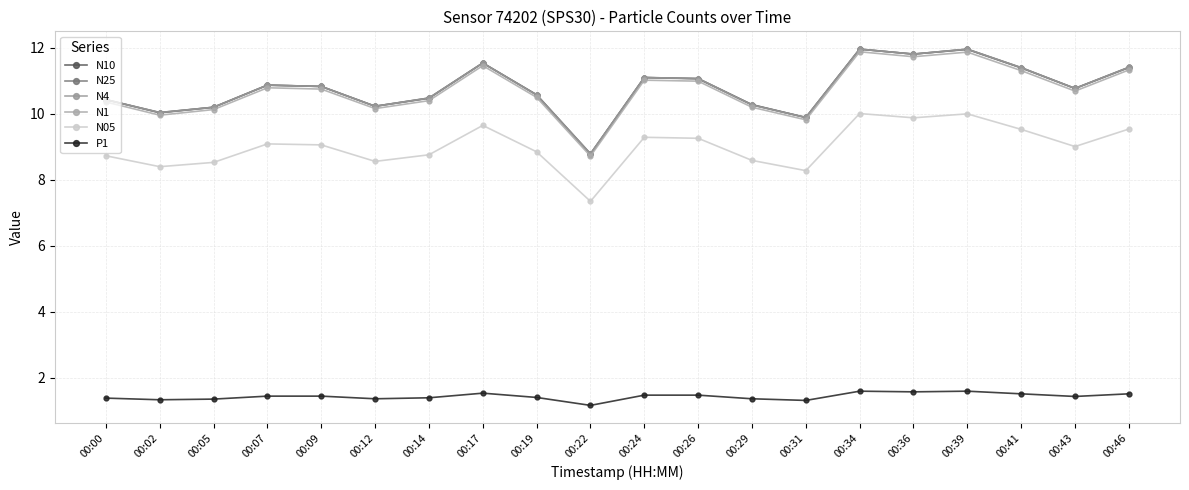

What is the maximum value shown in the chart?

12.0